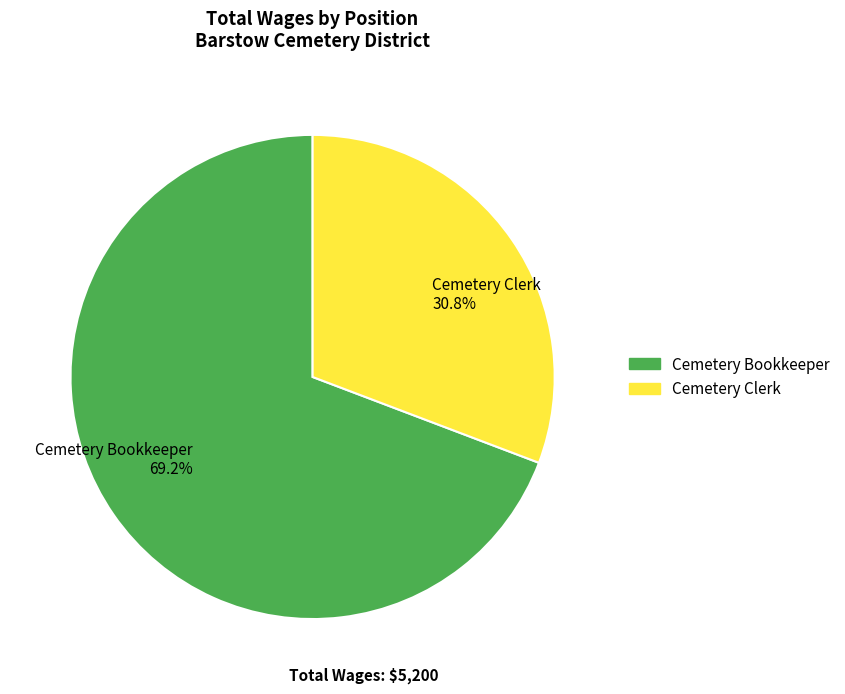

To the nearest percent, what is the difference between the Cemetery Clerk and Cemetery Bookkeeper slice percentages?

38%